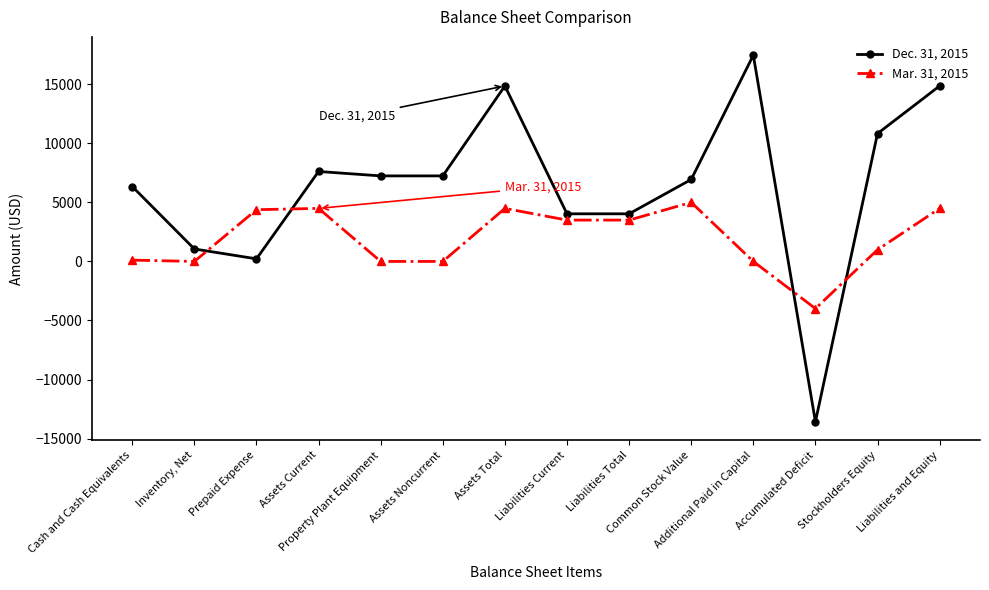

List the series in order of their peak value, lowest first.

Mar. 31, 2015, Dec. 31, 2015